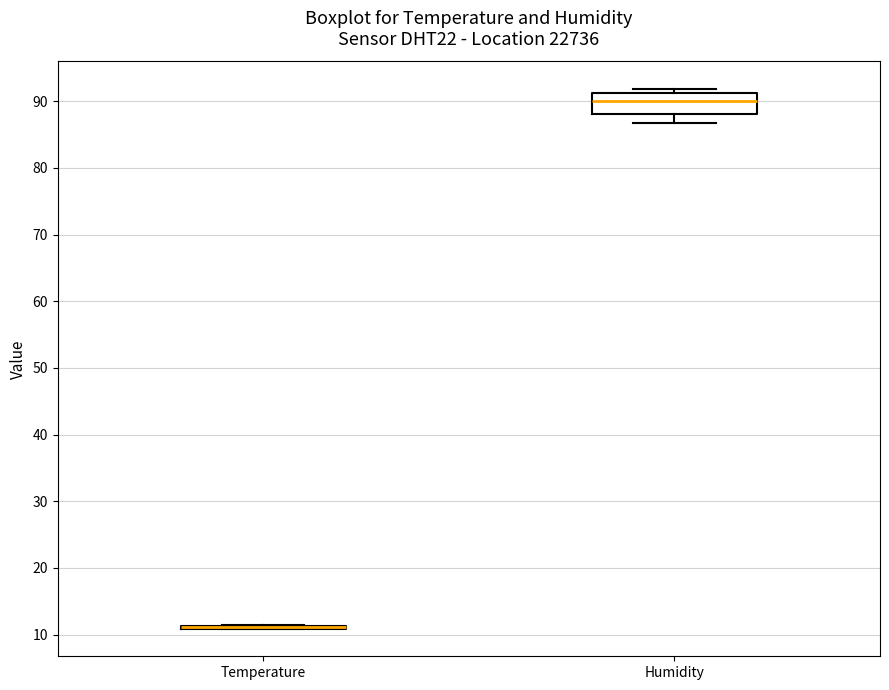

Reading left to right, read every box against the y-axis: the position of its median line, the range the box covers, and the ends of its whiskers. The values are not printed on the chart, so give them approximately, as read against the axis.

Temperature: box collapsed to a line at 11, whiskers 11 to 12
Humidity: median 90, box 88 to 91, whiskers 87 to 92